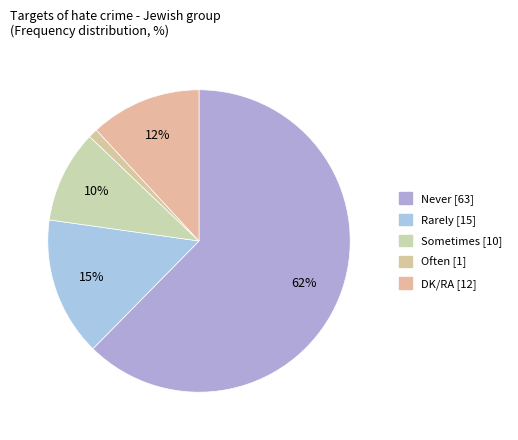

To the nearest percent, what is the average slice percentage?

20%